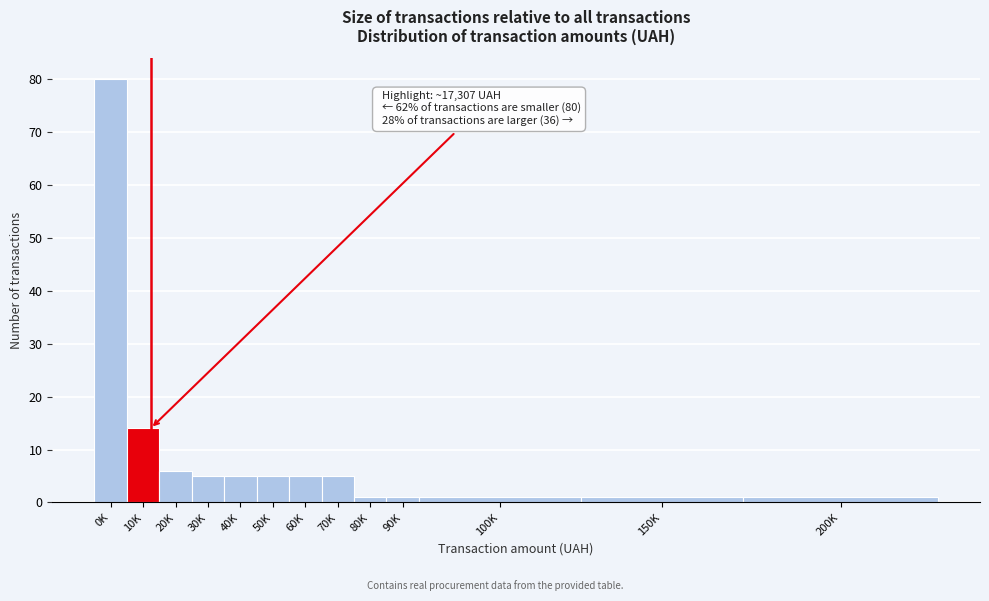

Reading right to left, list all the values displayed in this chart.

200K=1	150K=1	100K=1	90K=1	80K=1	70K=5	60K=5	50K=5	40K=5	30K=5	20K=6	10K=14	0K=80